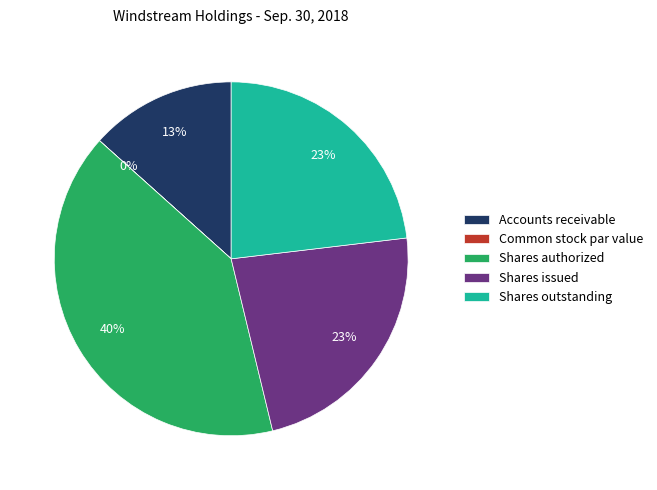

What percentage is the Shares outstanding slice, to the nearest percent?

23%